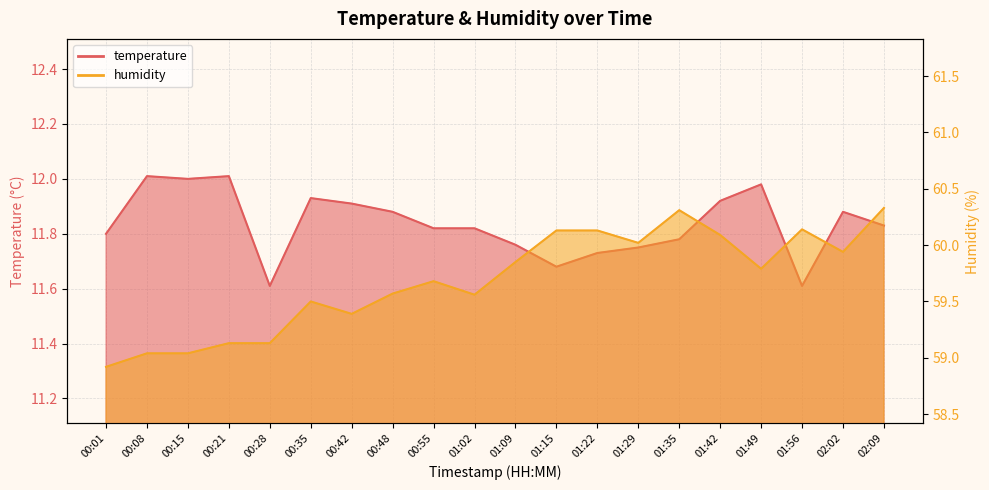

What is the minimum value shown in the chart?

11.6